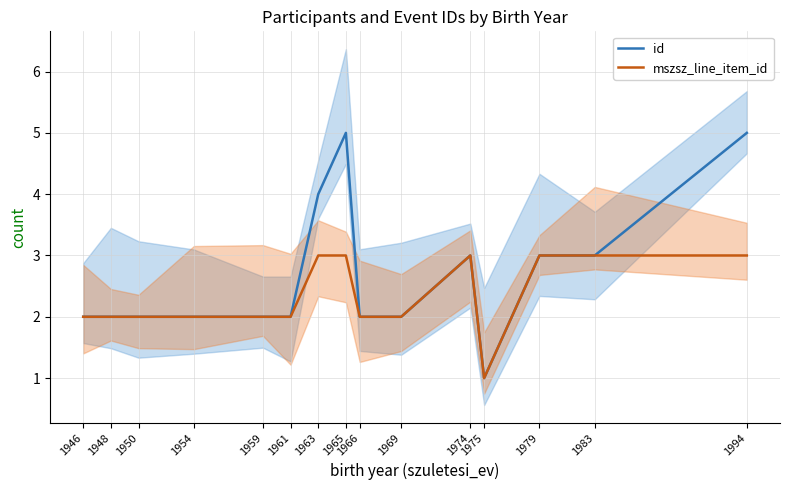

What is the average value of the id series?

3